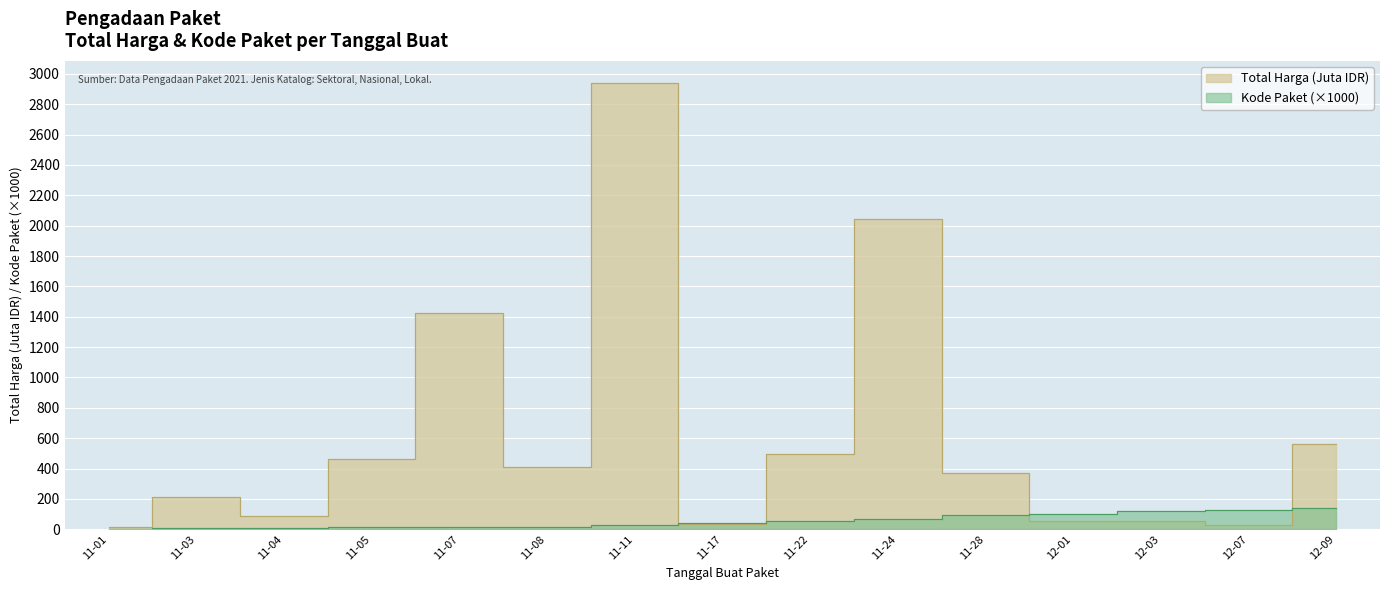

True or false: Kode Paket has a value of 38.3 at 11-24.

False